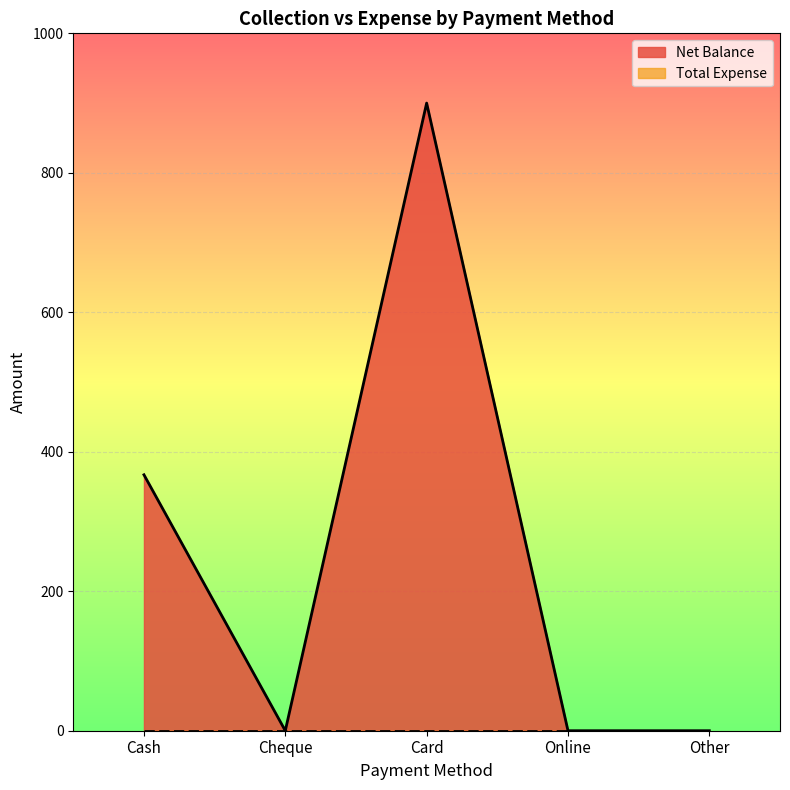

The value at Card is 900. True or false?

True